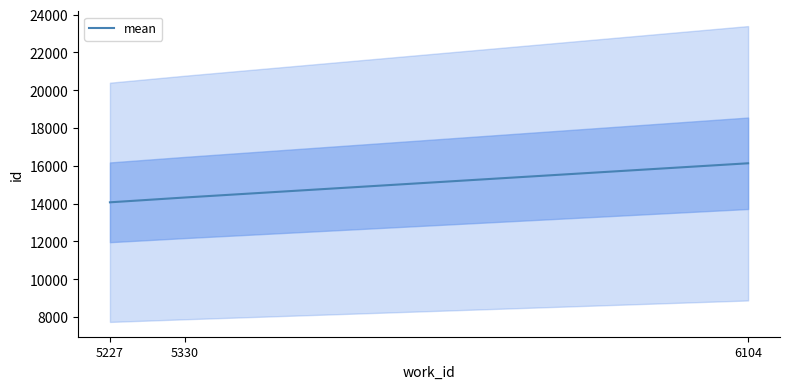

What is the maximum value shown in the chart?

16135